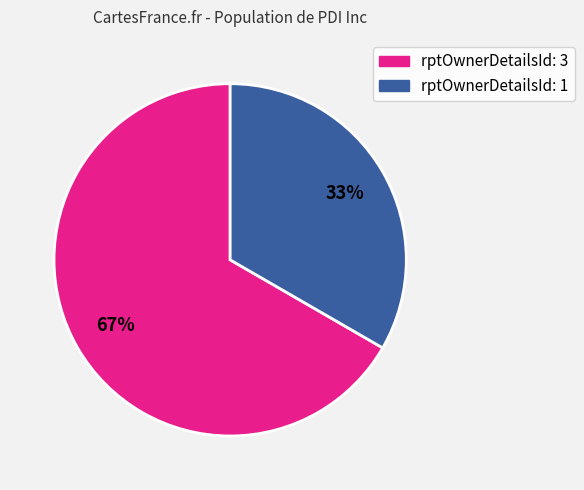

The rptOwnerDetailsId: 1 slice represents 33% of the pie. True or false?

True